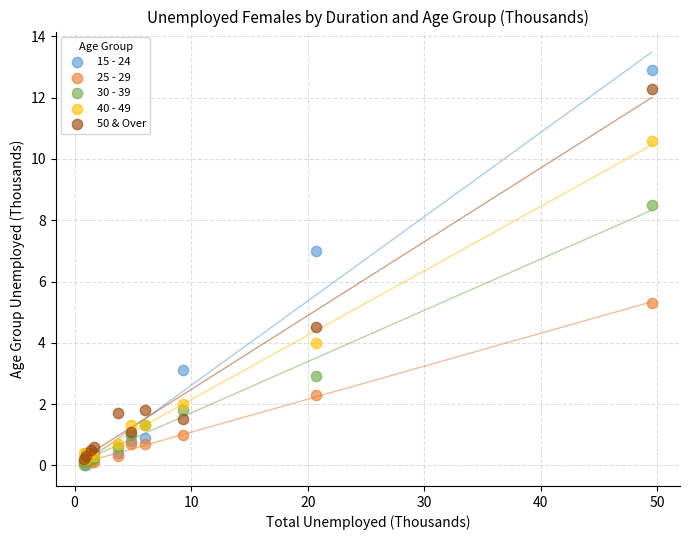

Which series contains the highest Y value?

15 - 24